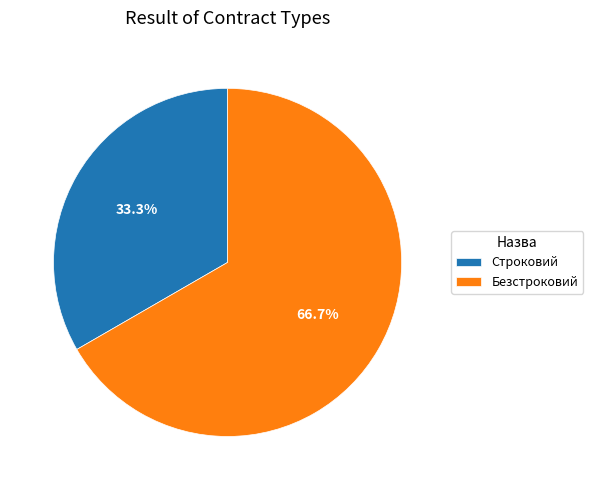

What percentage is the Безстроковий slice, to the nearest percent?

67%